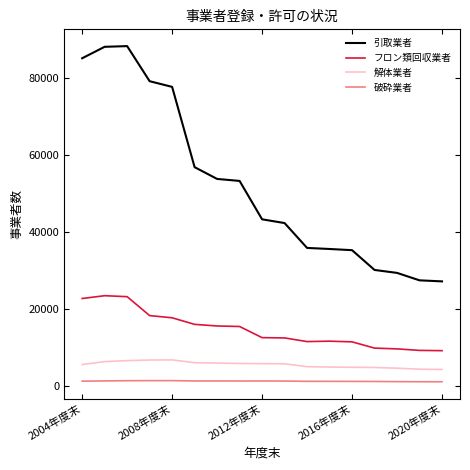

Rank the series by their maximum value, from lowest to highest.

破砕業者, 解体業者, フロン類回収業者, 引取業者